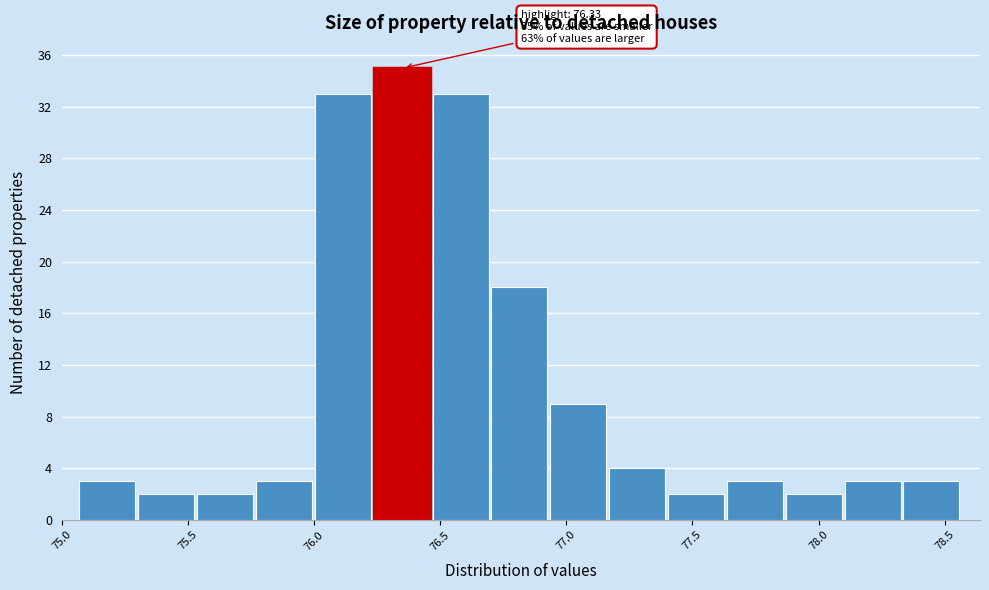

Over which range of the x-axis is the bar tallest?

76.25 to 76.45